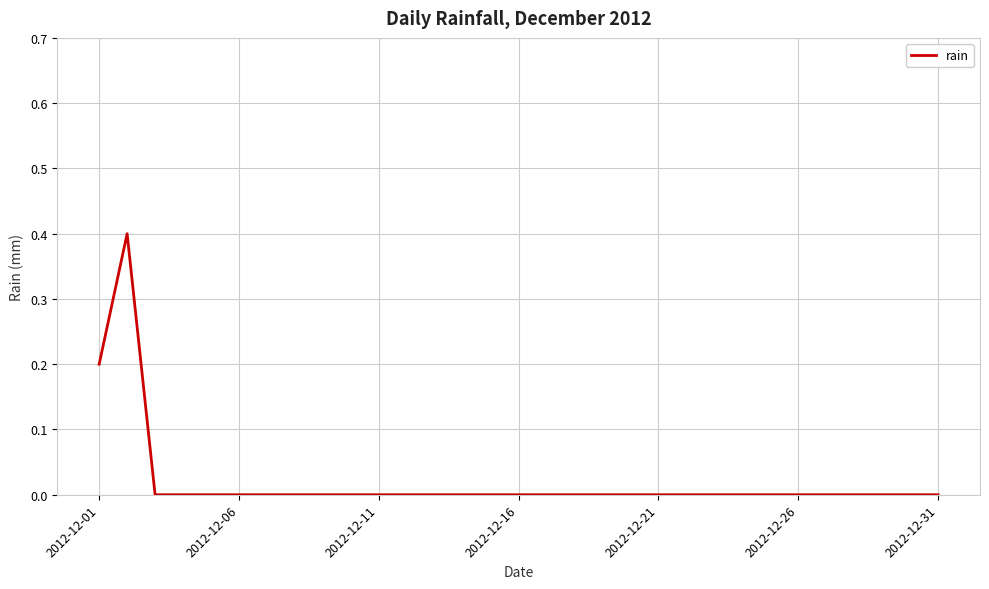

What is the maximum value shown in the chart?

0.4